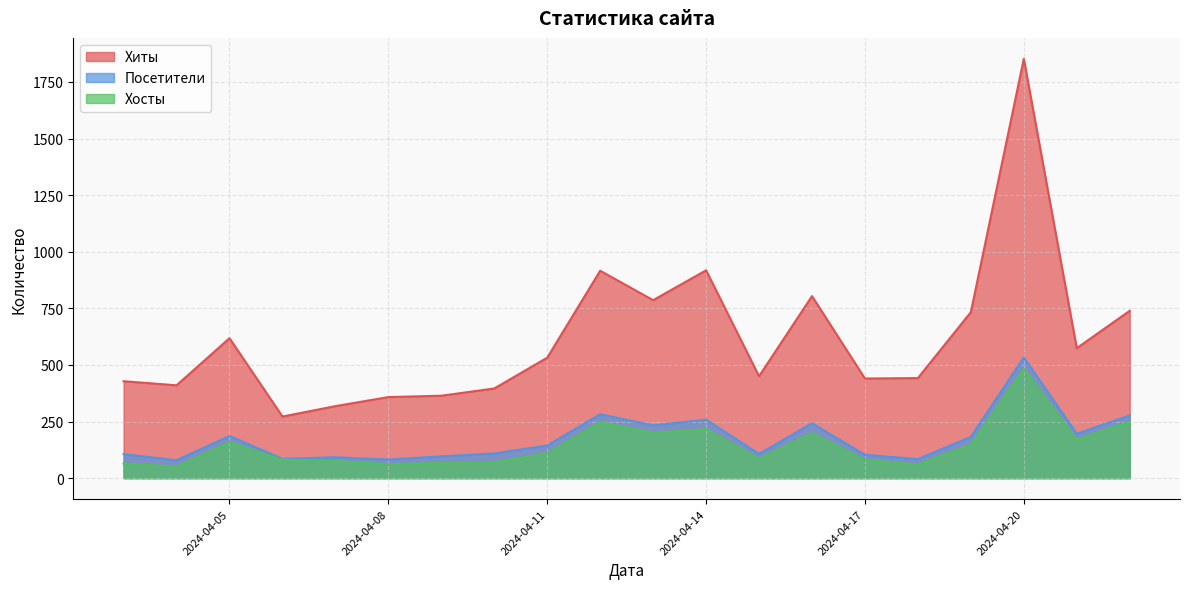

Rank the categories by Хосты value from highest to lowest.

2024-04-20, 2024-04-22, 2024-04-12, 2024-04-14, 2024-04-13, 2024-04-16, 2024-04-21, 2024-04-05, 2024-04-19, 2024-04-11, 2024-04-15, 2024-04-06, 2024-04-17, 2024-04-07, 2024-04-10, 2024-04-09, 2024-04-03, 2024-04-08, 2024-04-18, 2024-04-04